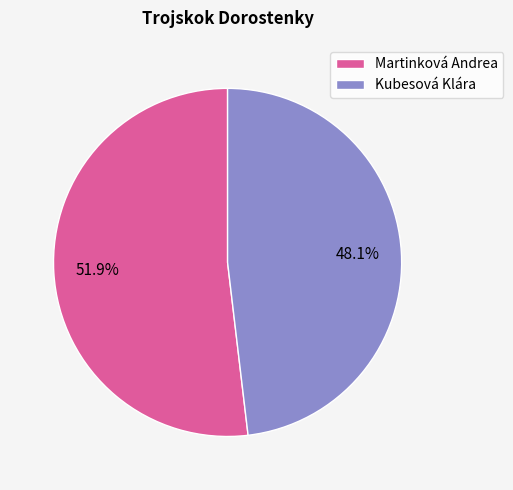

Does Martinková Andrea represent more than half of the total?

Yes